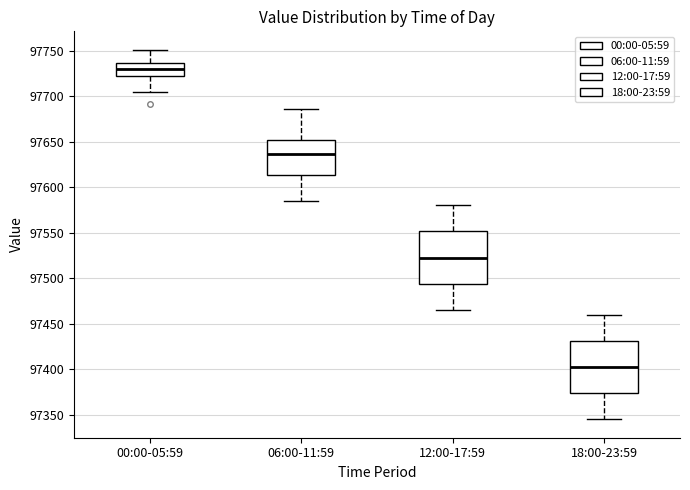

Reading left to right, read every box against the y-axis: the position of its median line, the range the box covers, and the ends of its whiskers. The values are not printed on the chart, so give them approximately, as read against the axis.

00:00-05:59: median 97730, box 97720 to 97735, whiskers 97705 to 97750
06:00-11:59: median 97635, box 97615 to 97650, whiskers 97585 to 97685
12:00-17:59: median 97525, box 97495 to 97550, whiskers 97465 to 97580
18:00-23:59: median 97405, box 97375 to 97430, whiskers 97345 to 97460